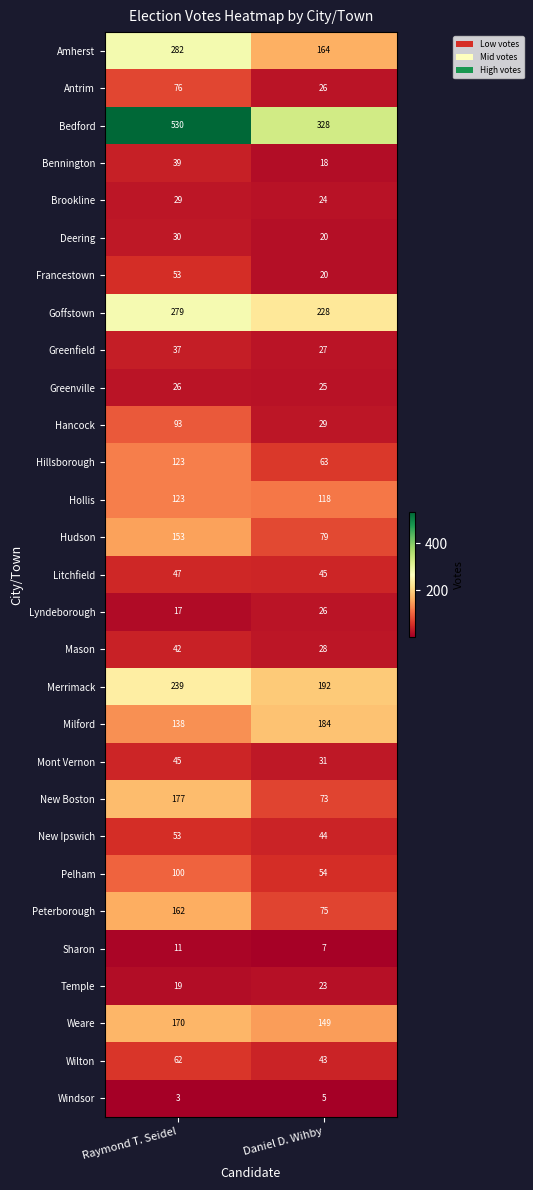

The value of Francestown at Daniel D. Wihby is 6. True or false?

False